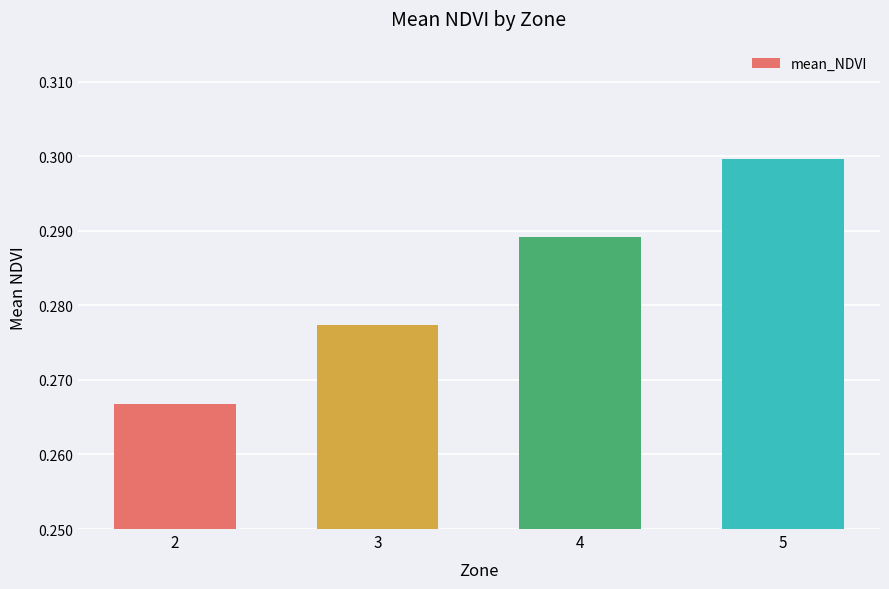

List the labels in order of value, largest first.

5, 4, 3, 2